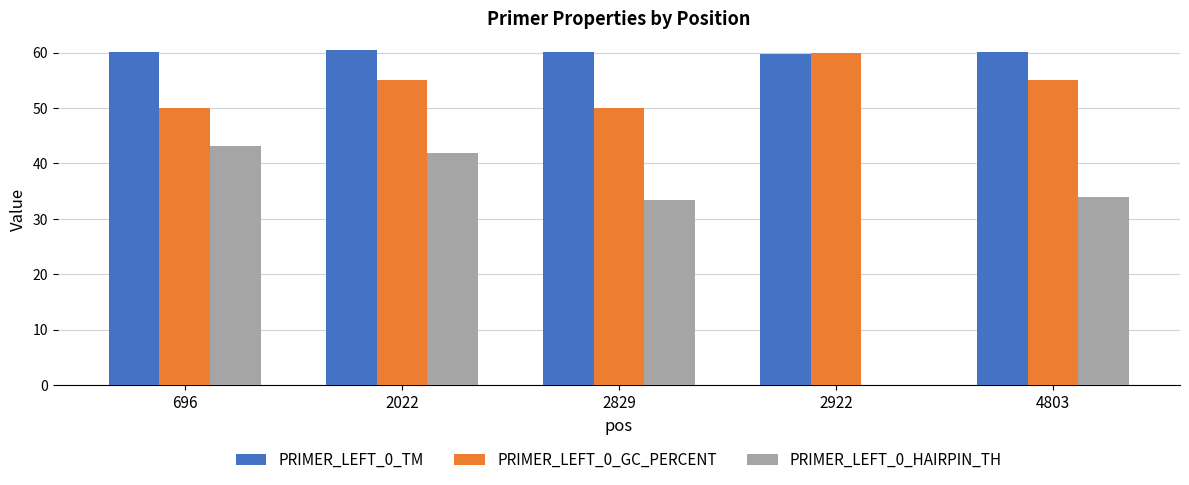

What is the sum of all PRIMER_LEFT_0_HAIRPIN_TH values?

152.4